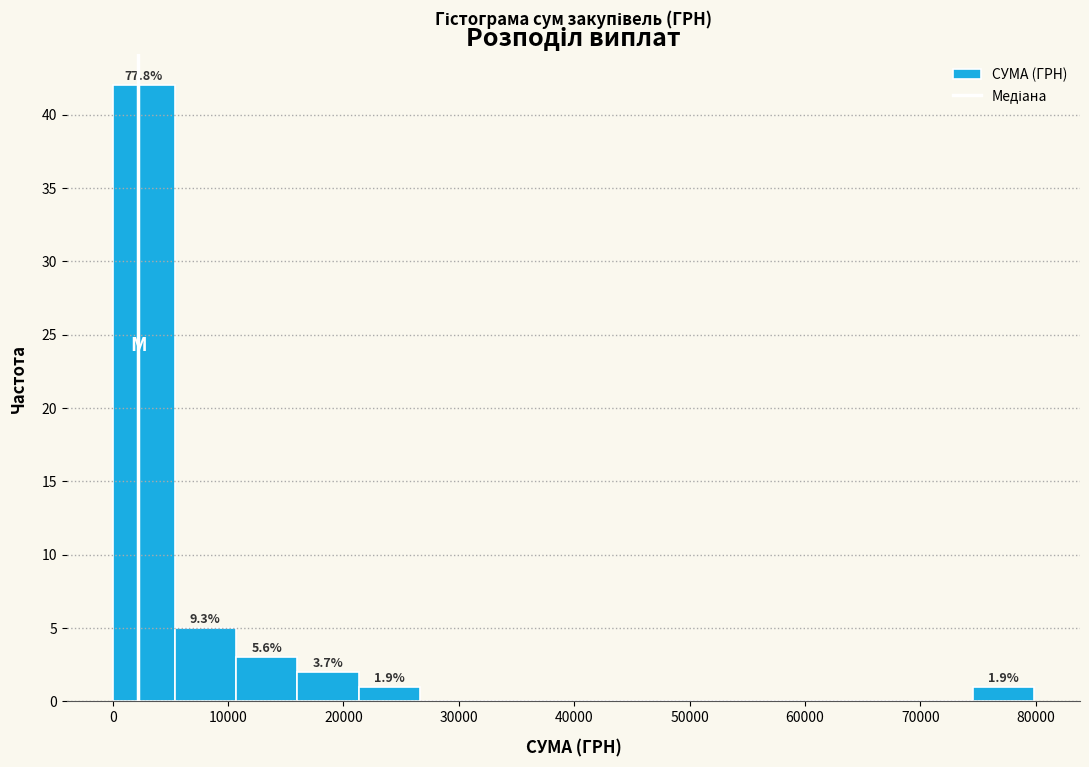

Over which range of the x-axis is the bar tallest?

0 to 5000